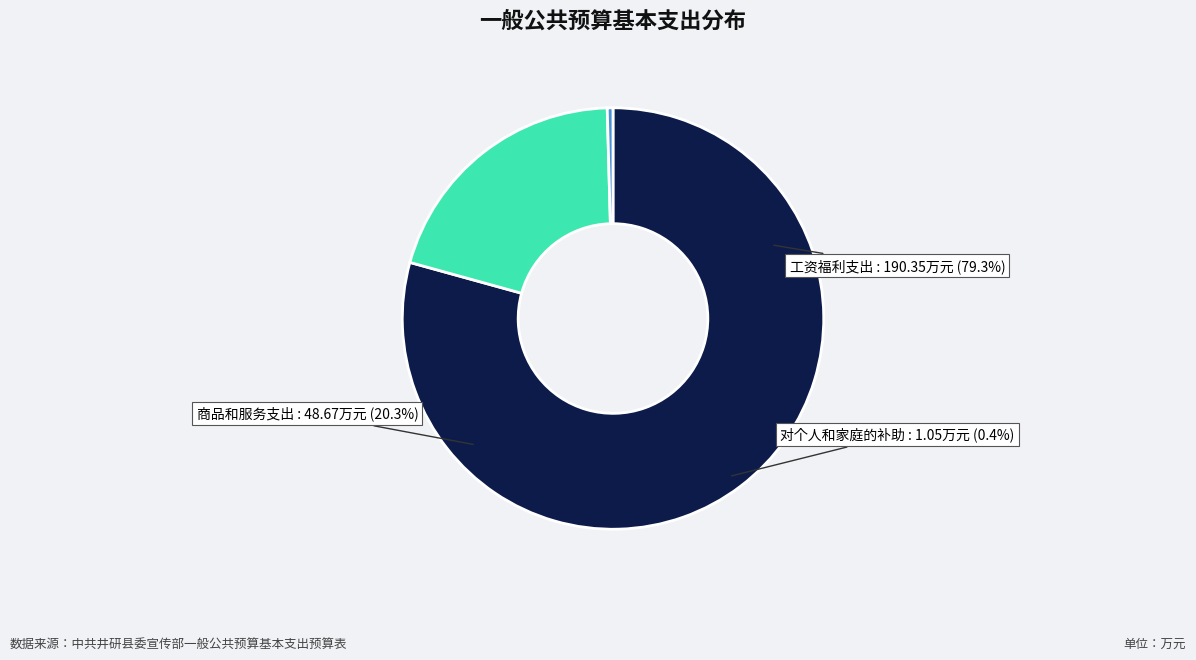

True or false: 商品和服务支出 accounts for 20% of the total.

True